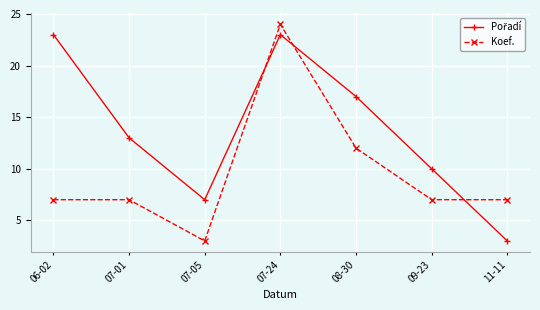

How many lines are shown in the chart?

2